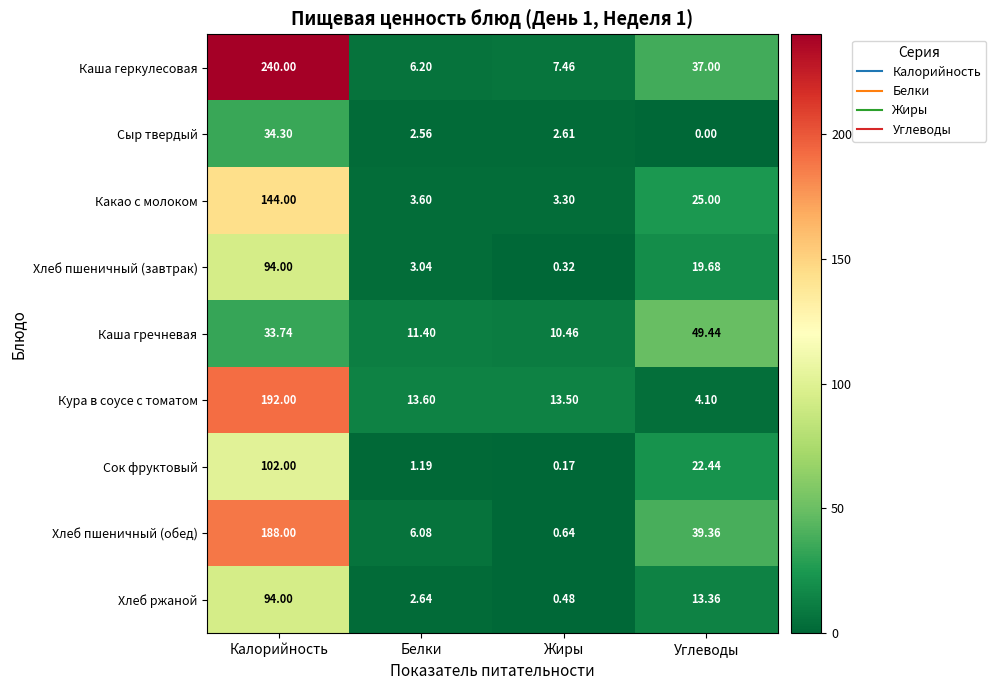

Rank the series at Углеводы from highest to lowest value.

Каша гречневая, Хлеб пшеничный (обед), Каша геркулесовая, Какао с молоком, Сок фруктовый, Хлеб пшеничный (завтрак), Хлеб ржаной, Кура в соусе с томатом, Сыр твердый